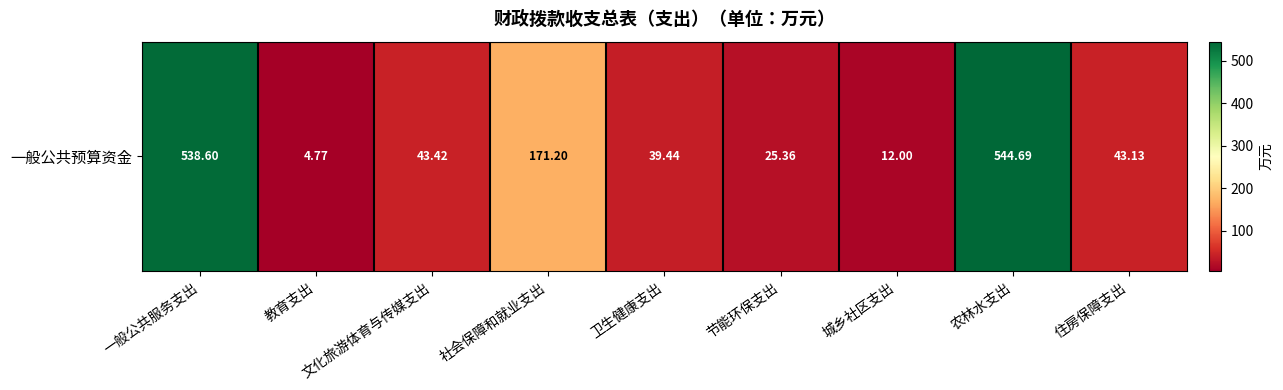

What is the ratio of the value at 城乡社区支出 to the value at 节能环保支出?

0.5